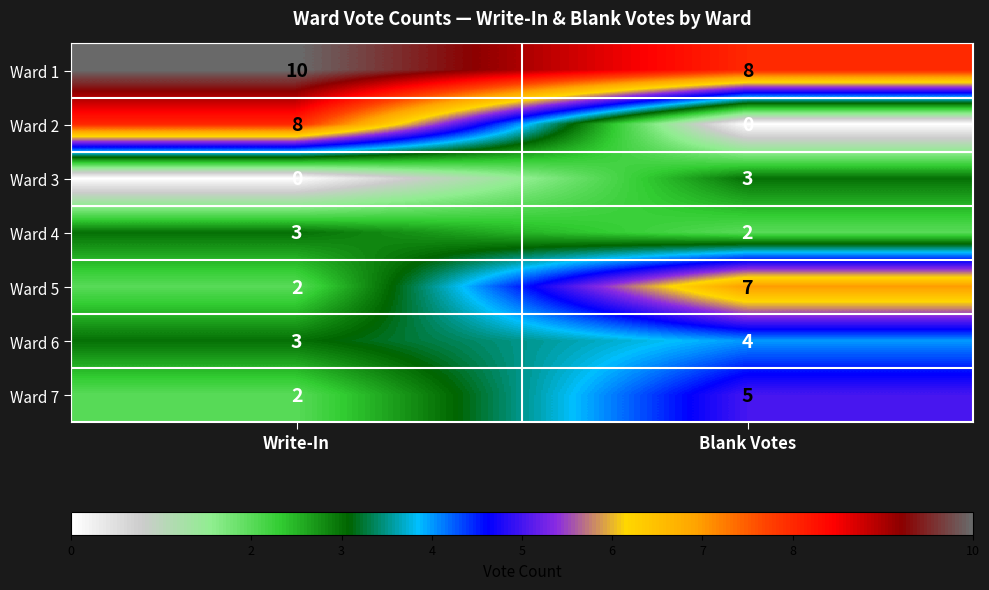

Reading left to right, list all the values displayed in this chart.

Ward 1: Write-In=10	Blank Votes=8
Ward 2: Write-In=8	Blank Votes=0
Ward 3: Write-In=0	Blank Votes=3
Ward 4: Write-In=3	Blank Votes=2
Ward 5: Write-In=2	Blank Votes=7
Ward 6: Write-In=3	Blank Votes=4
Ward 7: Write-In=2	Blank Votes=5